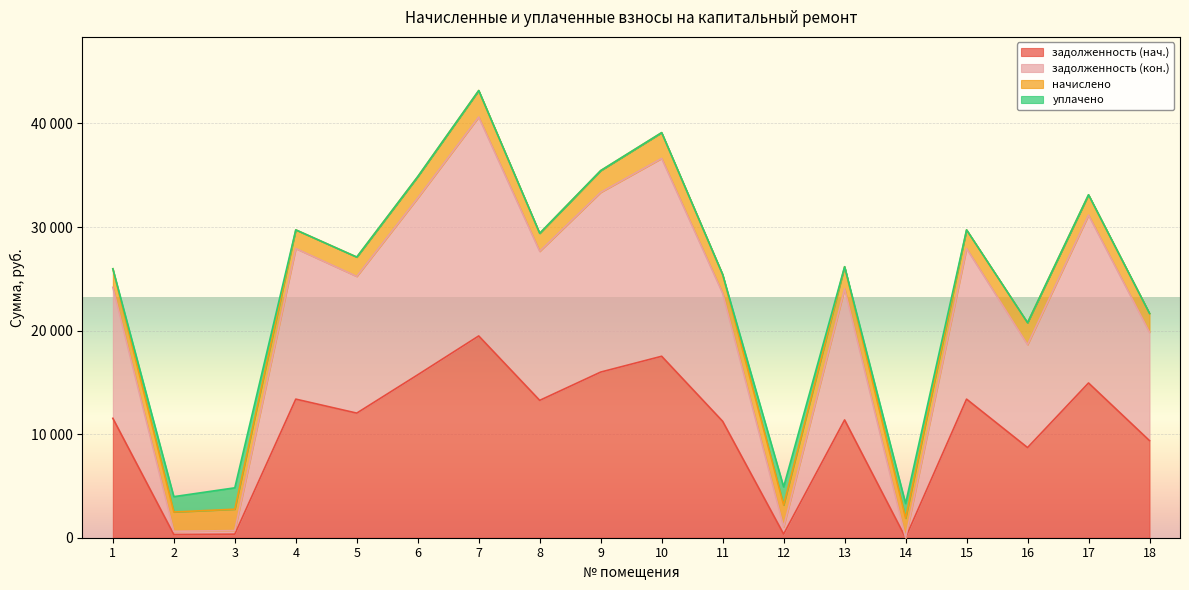

True or false: задолженность (кон.) and задолженность (нач.) cross at least once.

False